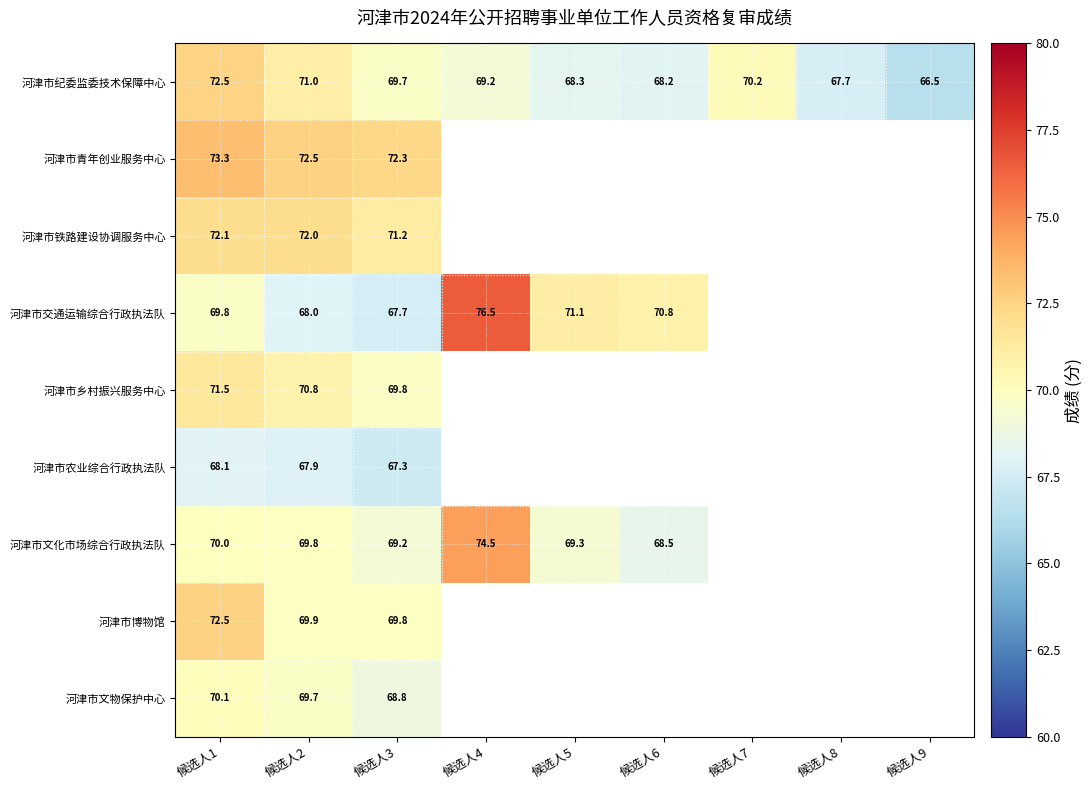

What is the approximate value of 河津市交通运输综合行政执法队 at 候选人6?

70.8